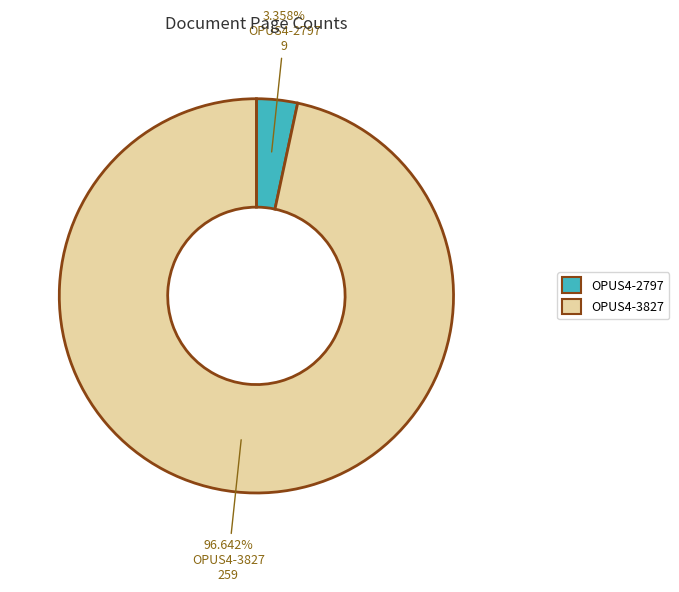

What percentage is the OPUS4-3827 slice, to the nearest percent?

97%